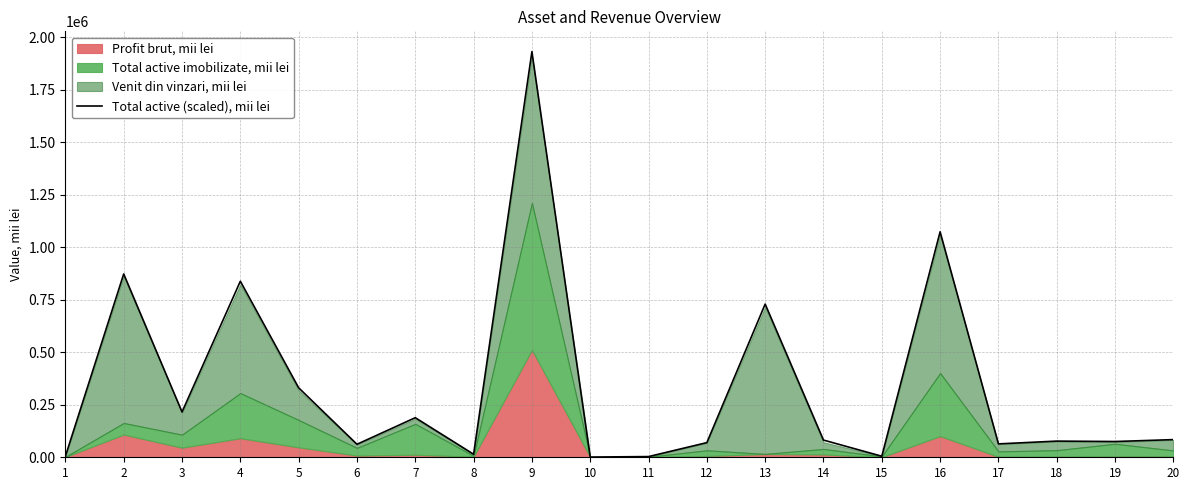

Does the chart display data point markers on the line(s)?

No